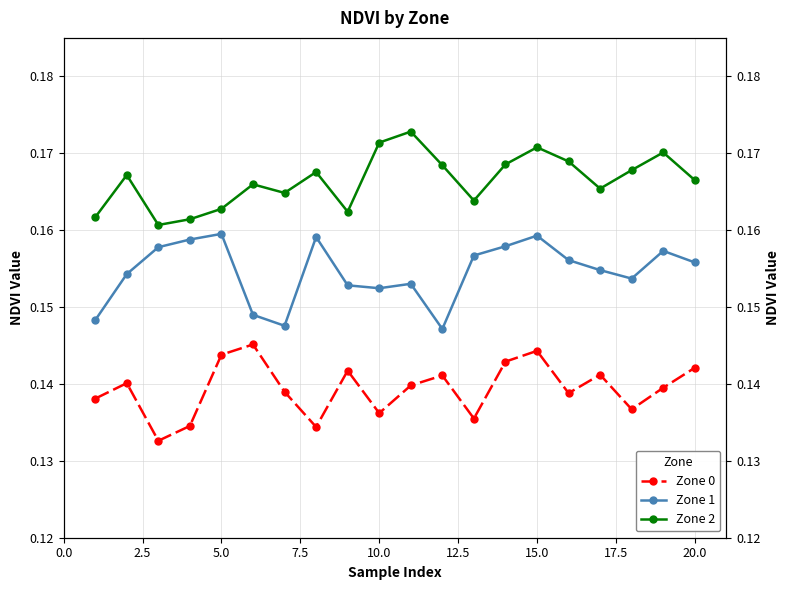

How many categories are shown in the chart?

20